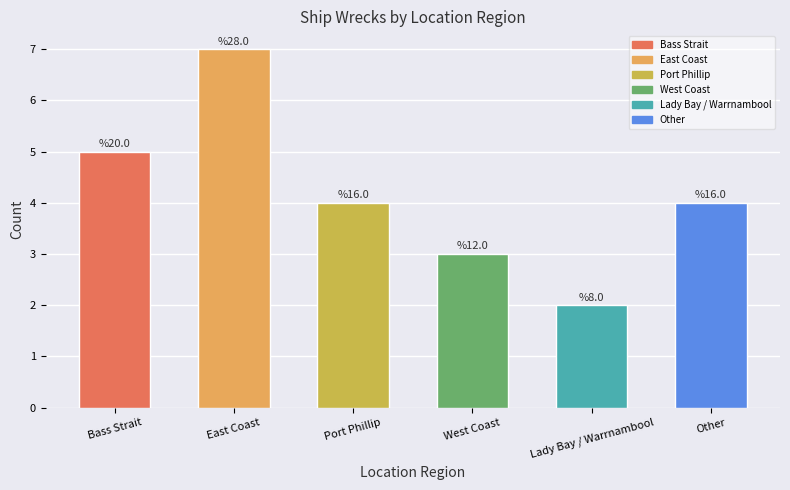

How many bars are there in total?

6